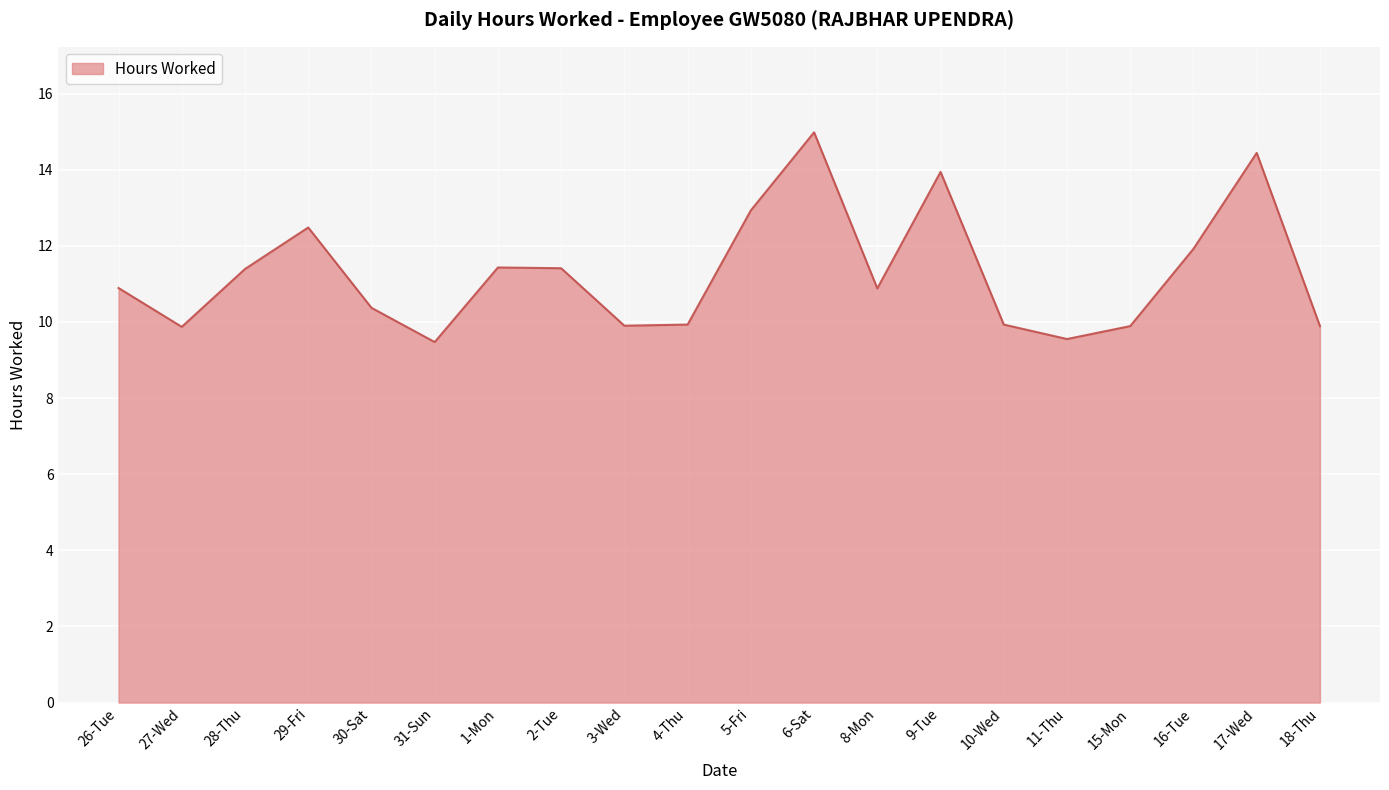

The value at 27-Wed is 13.9. True or false?

False